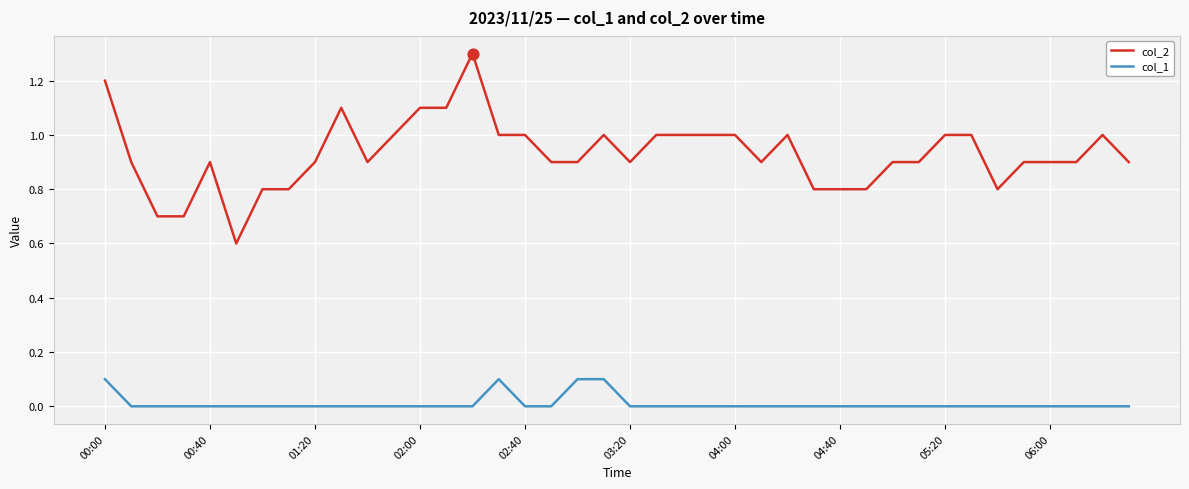

What are all the series names shown in the legend?

col_2, col_1